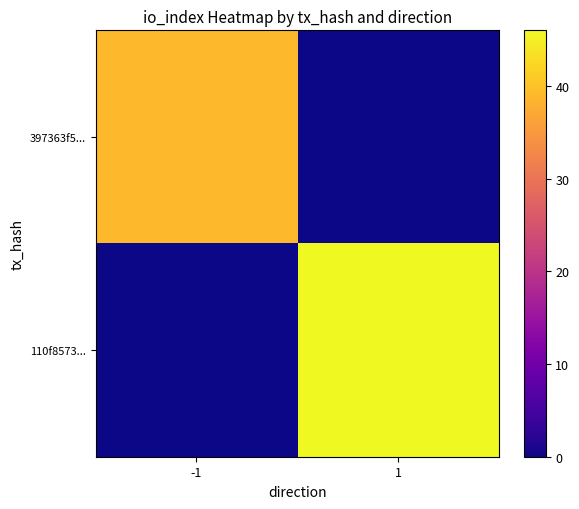

Which label corresponds to the smallest value in the chart?

1